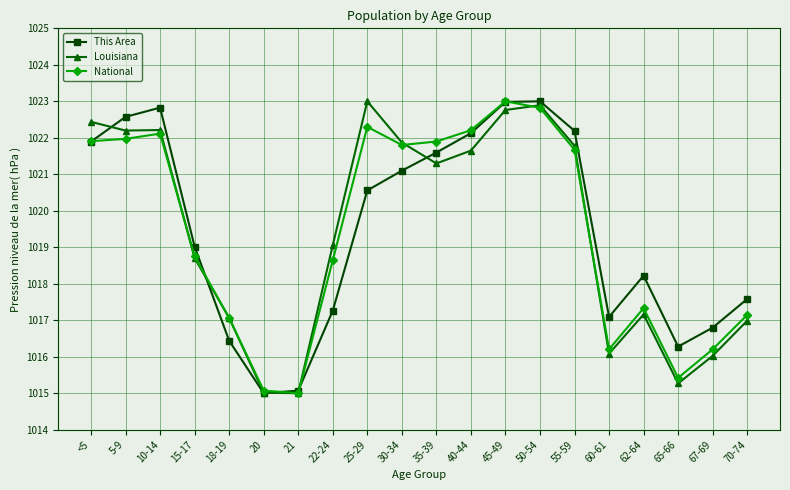

What is the label of the 7th point from the left?

21